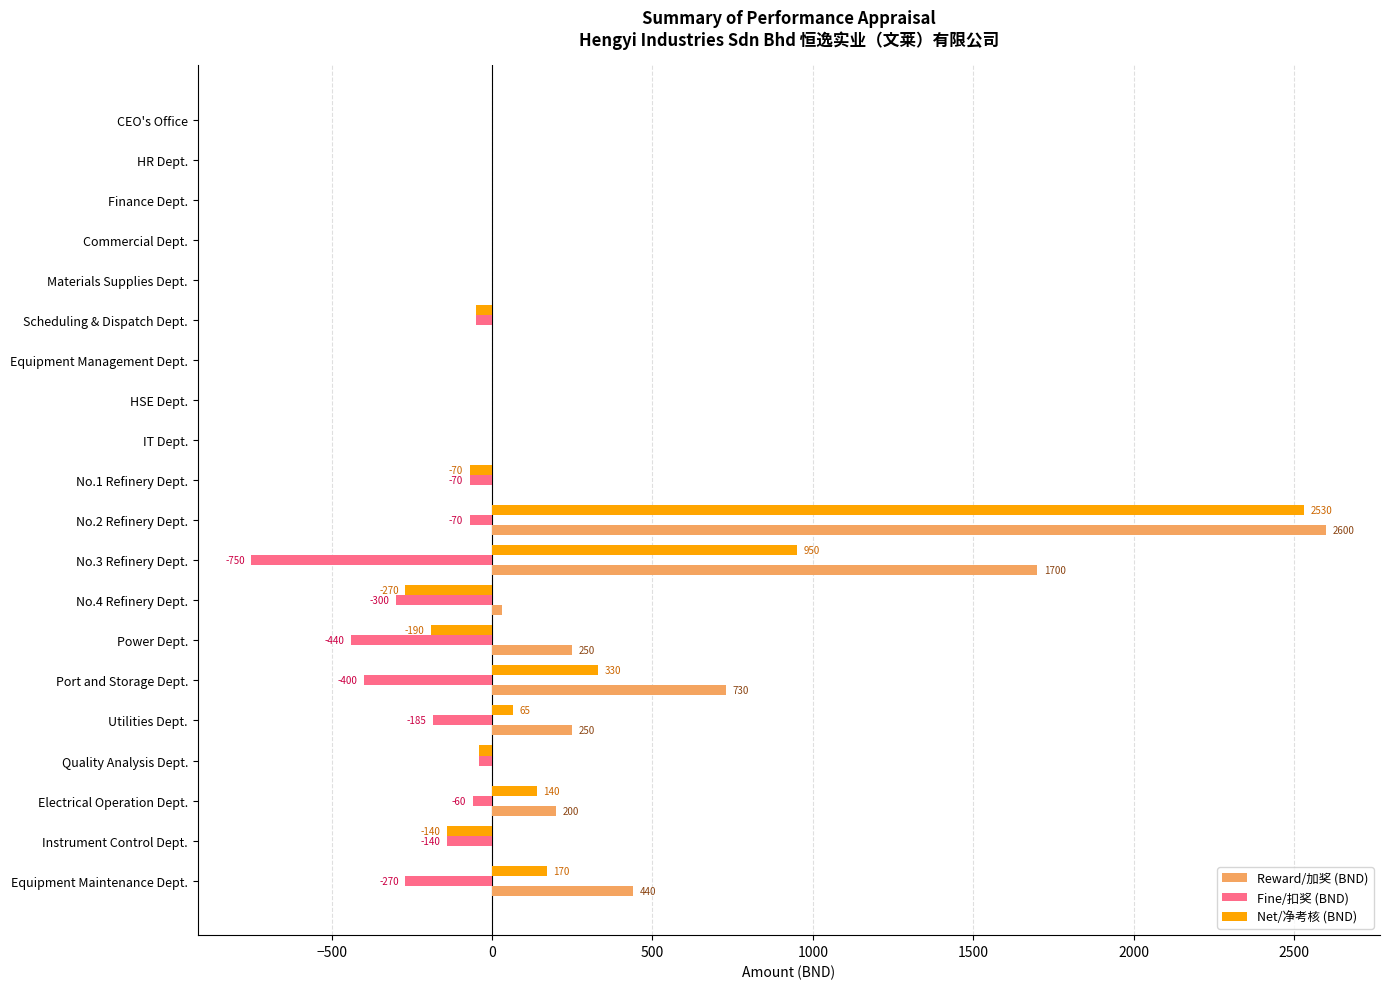

What is the sum of all Net/净考核 (BND) values?

3425